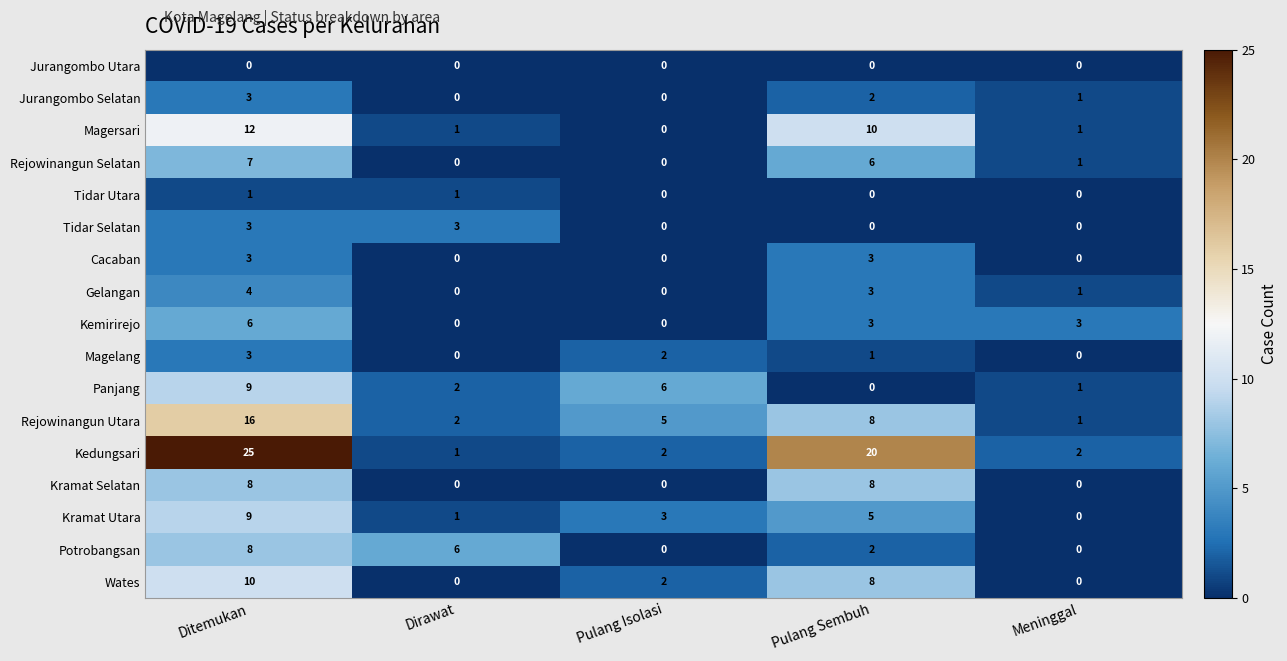

What is the total value across all series at Ditemukan?

127